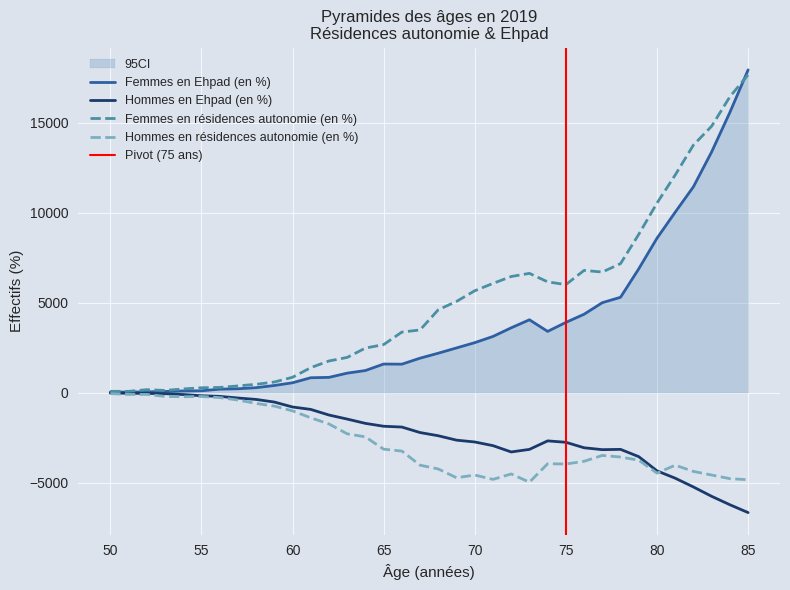

Where is the first local minimum for Hommes en Ehpad (en %)?

72